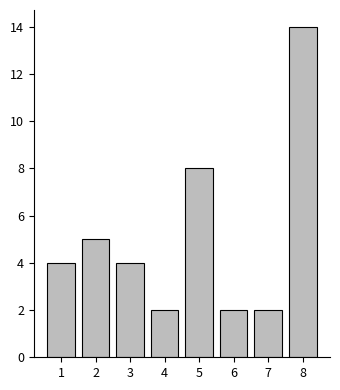

Reading right to left, transcribe all the data shown in this chart.

14	2	2	8	2	4	5	4